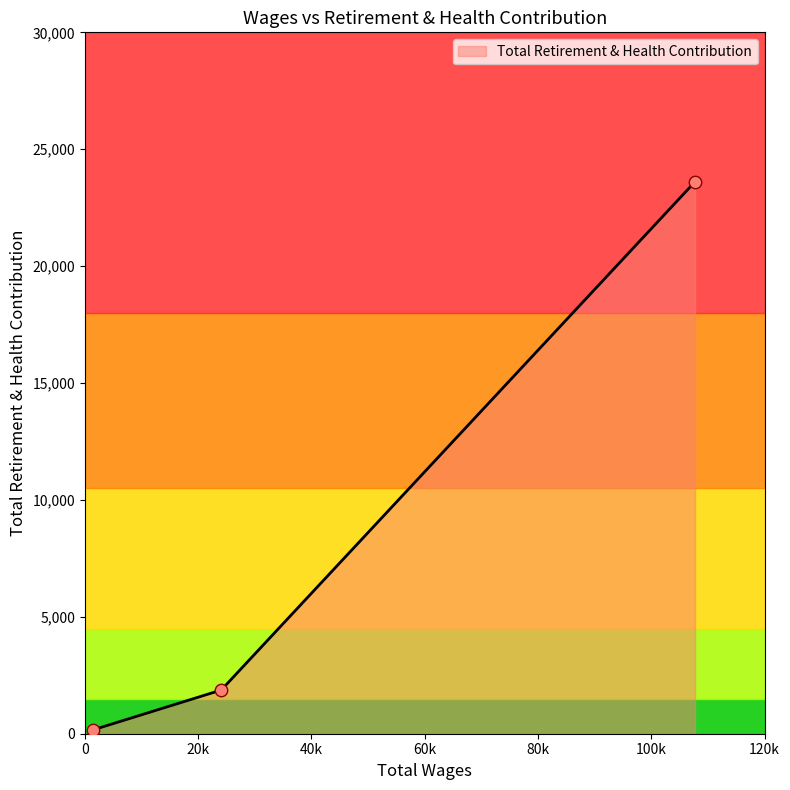

What is the difference between the maximum and second lowest values?

21741